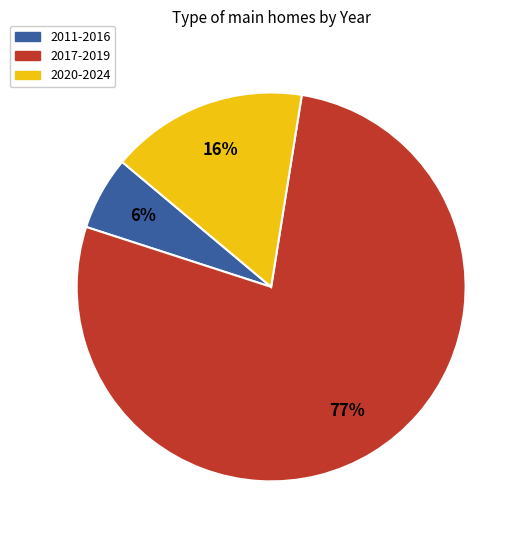

Does any single category account for the majority?

Yes